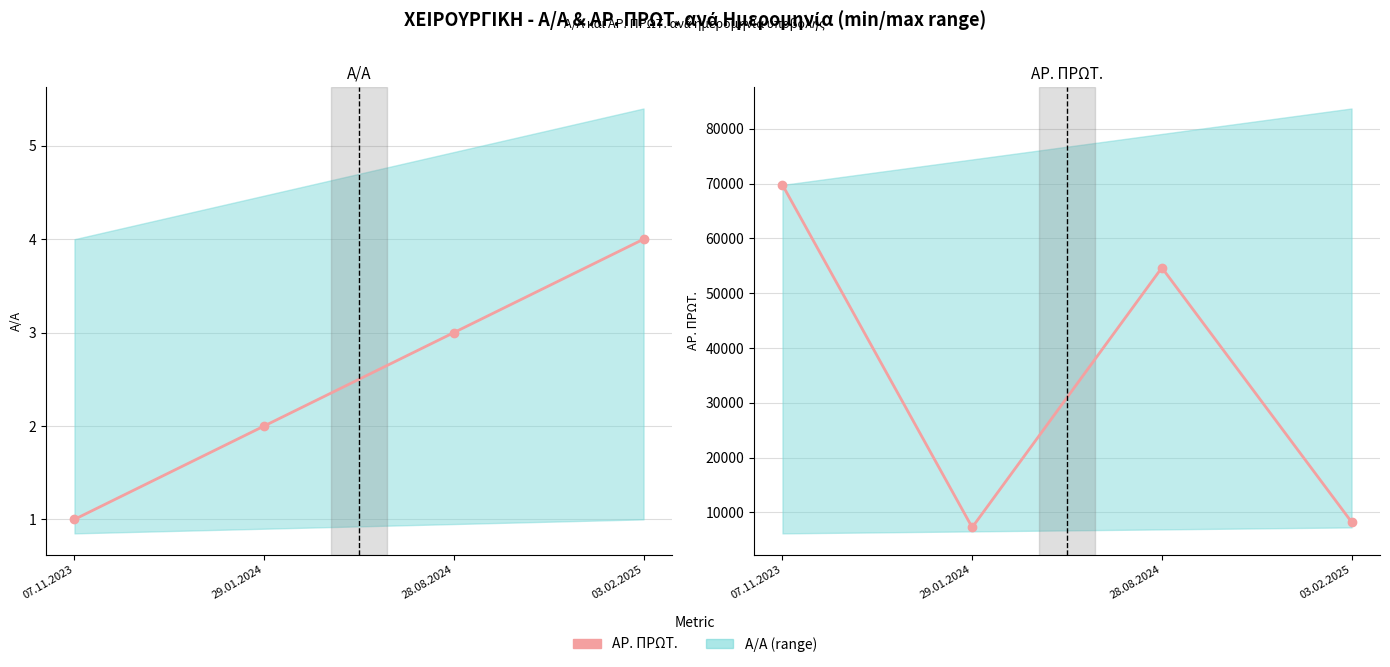

How many Α/Α values are between 2 and 4?

3